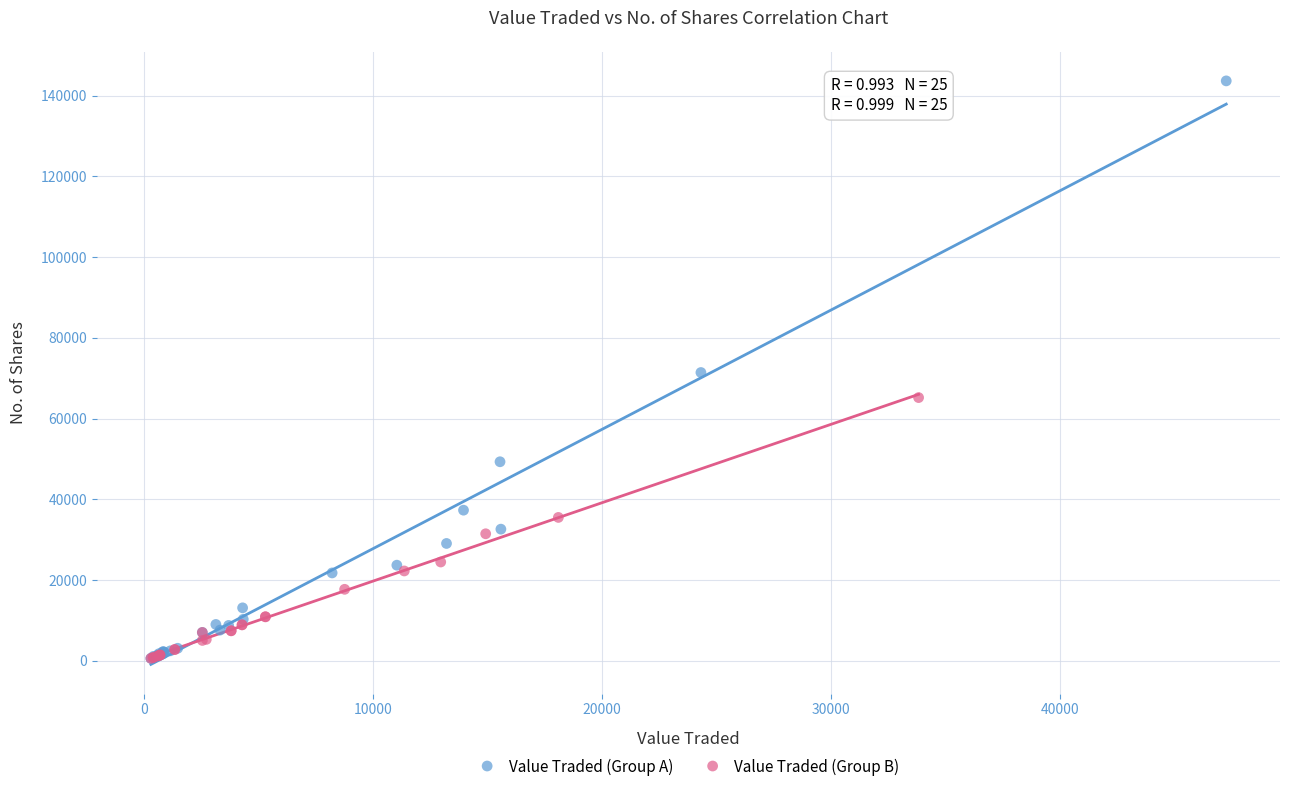

Which series contains the highest Y value?

Value Traded (Group A)